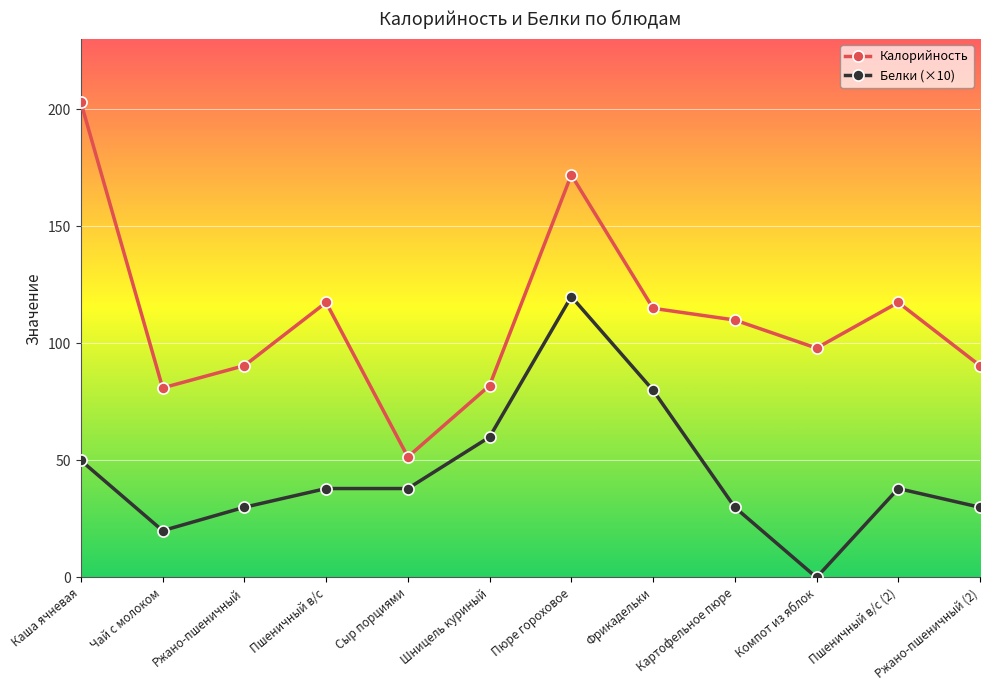

Reading right to left, extract all data points from this chart.

Калорийность: 90.5	117.5	98.0	110.0	115.0	172.0	82.0	51.5	117.5	90.5	81.0	203.0
Белки (×10): 30.0	38.0	0.0	30.0	80.0	120.0	60.0	38.0	38.0	30.0	20.0	50.0